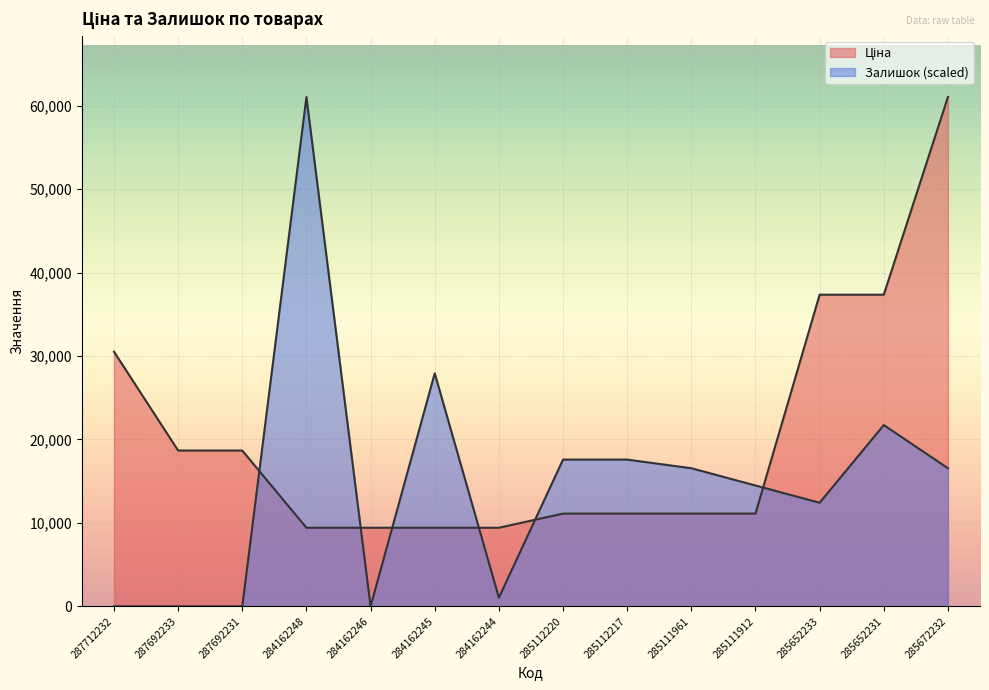

What is the sum of the Ціна values at 285672232 and 285112217?

72138.3